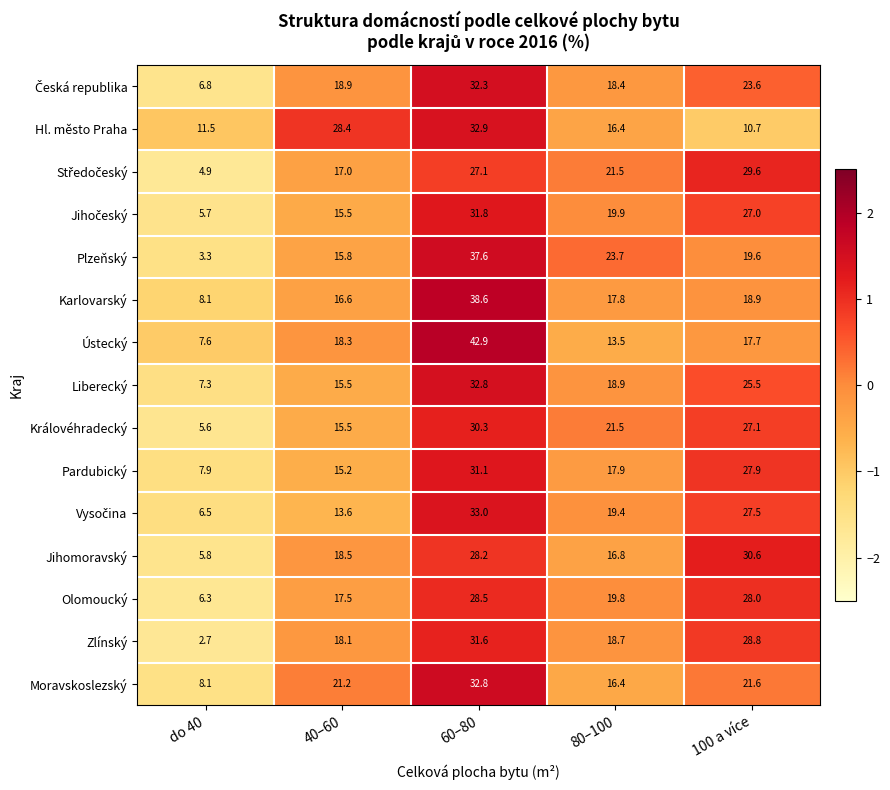

Which label corresponds to the smallest value in the chart?

do 40